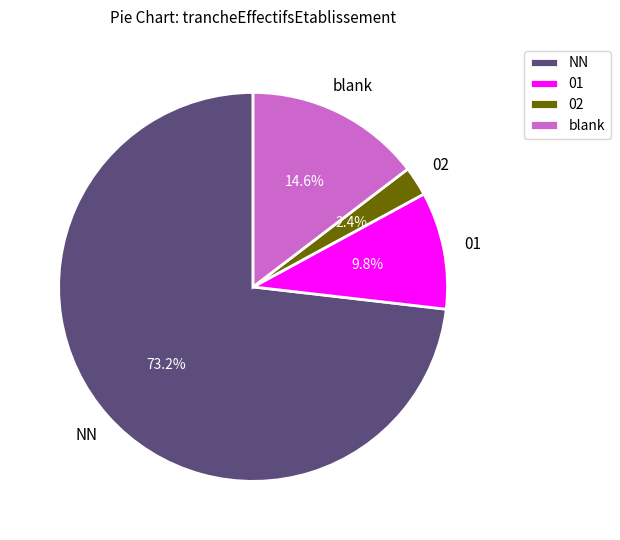

To the nearest percent, what is the difference between the largest and smallest slice percentages?

71%